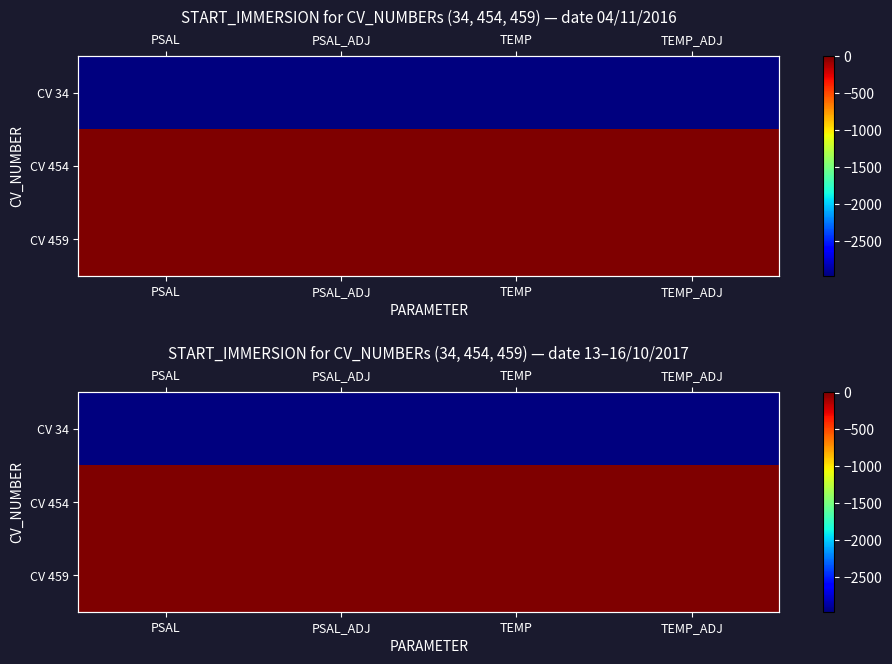

Where is CV 454 nearest to the value 0?

PSAL